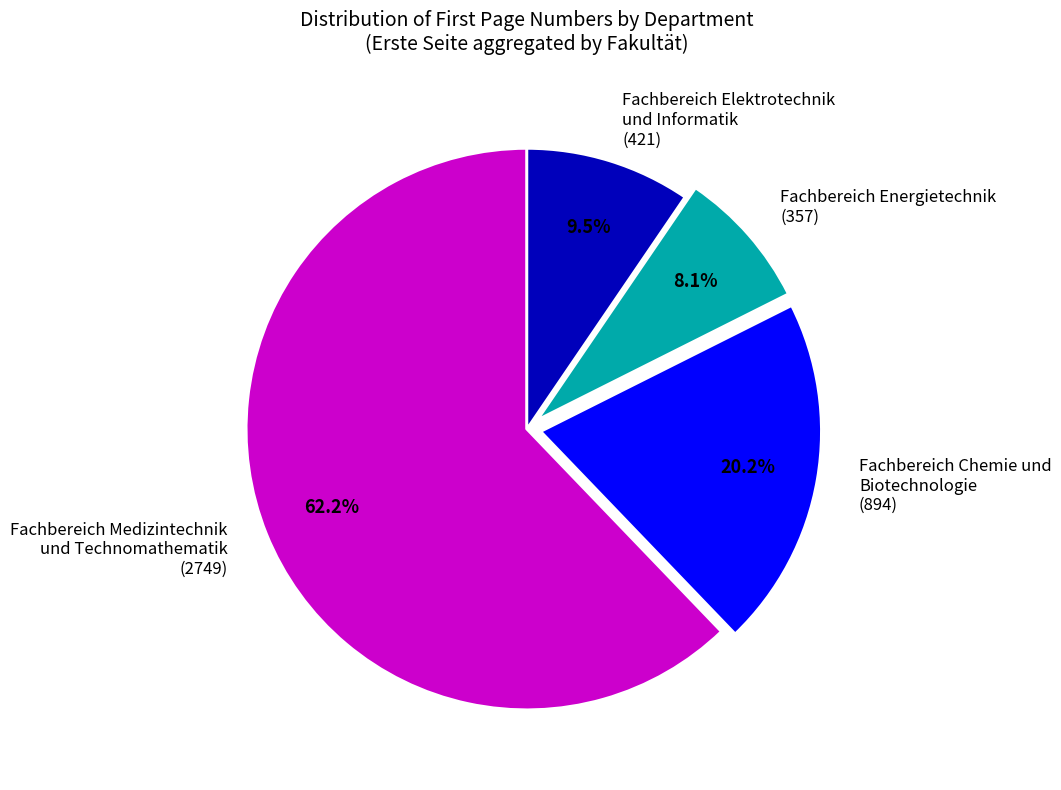

Is there any slice that represents more than half of the pie?

Yes